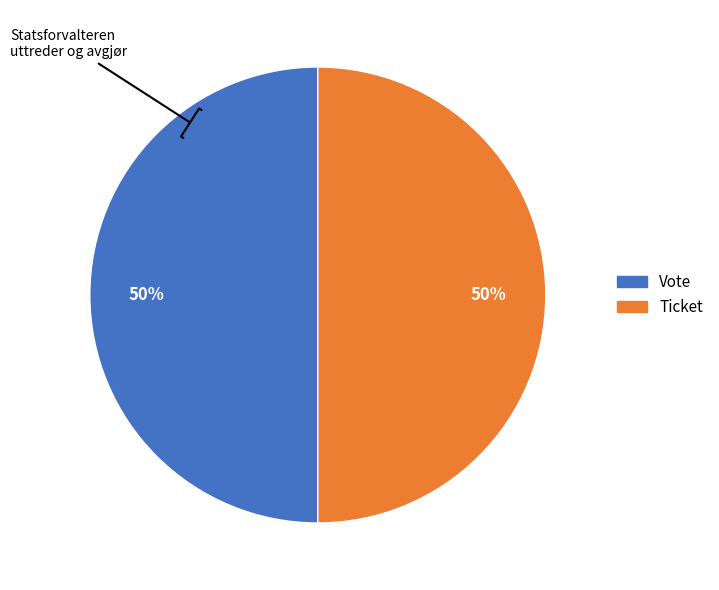

Is it true that Ticket is 14% of the pie?

False